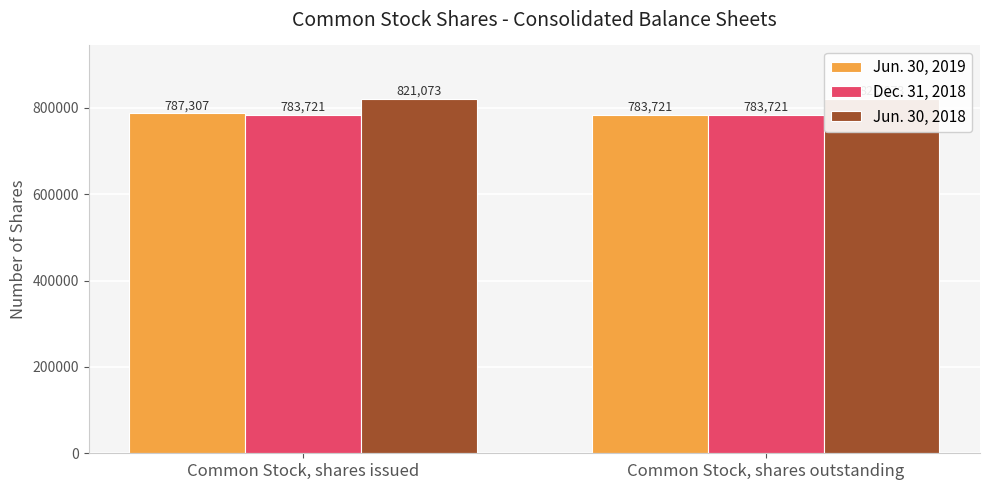

Is the value of Jun. 30, 2018 at Common Stock, shares outstanding greater than the value of Jun. 30, 2019 at Common Stock, shares issued?

Yes